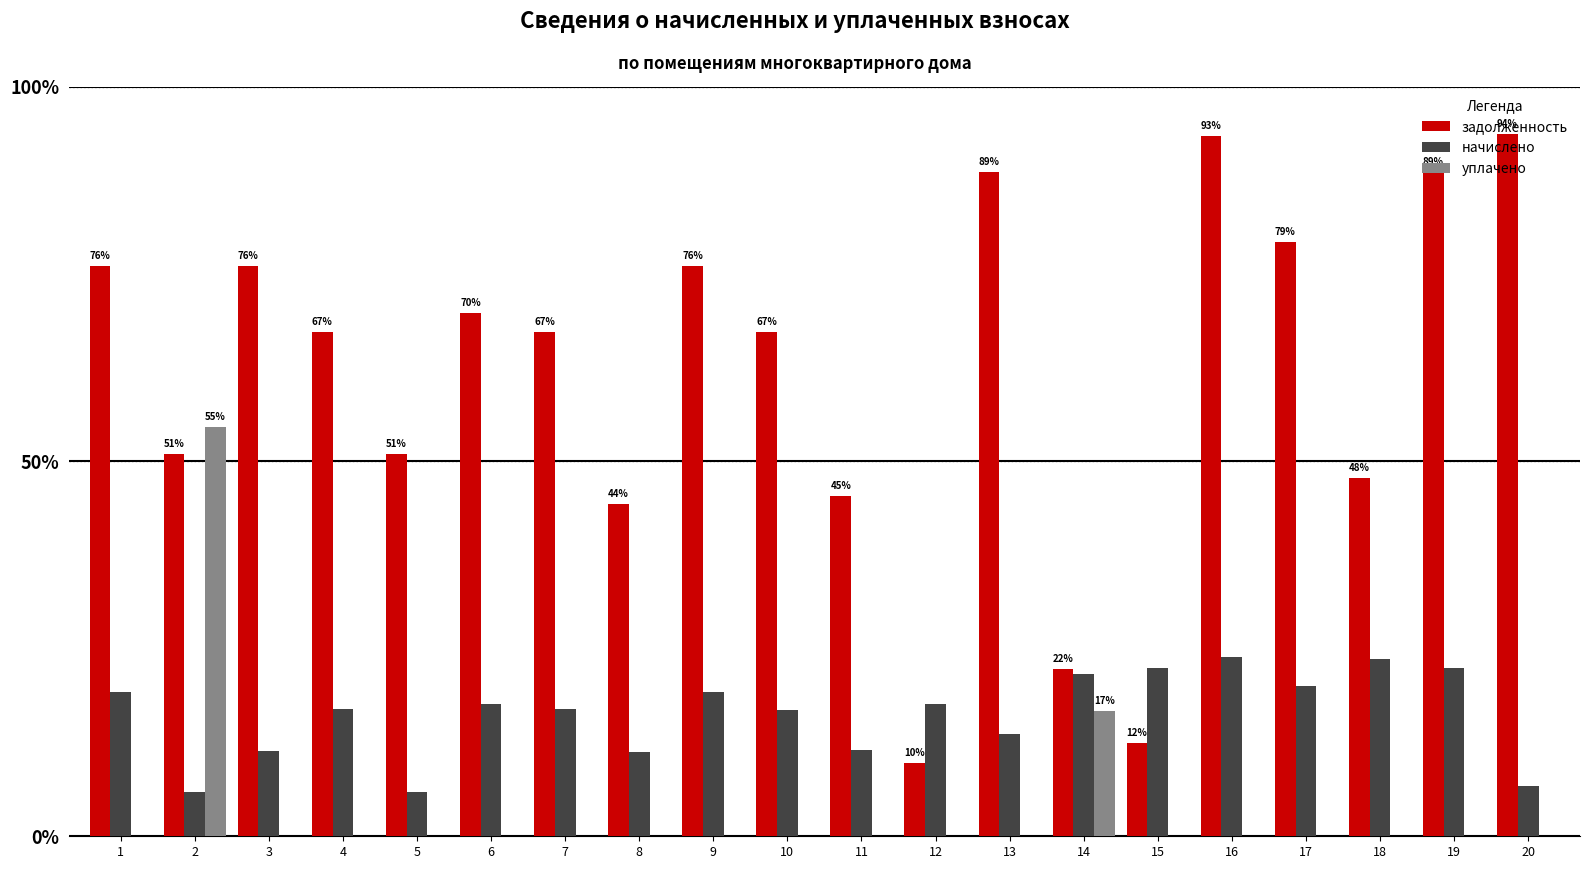

What are all the series names shown in the legend?

задолженность, начислено, уплачено